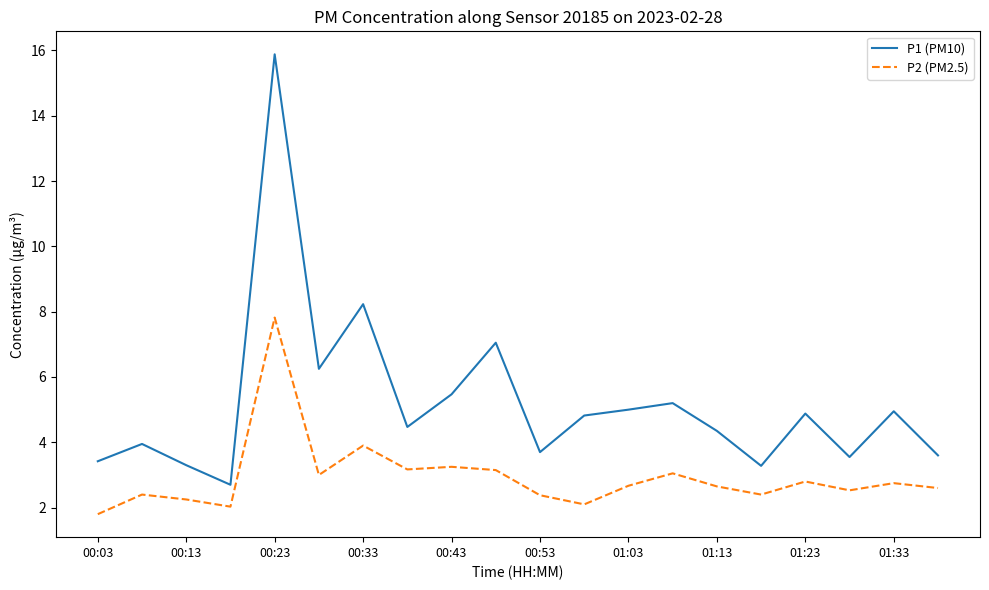

Which series has the widest spread of values?

P1 (PM10)